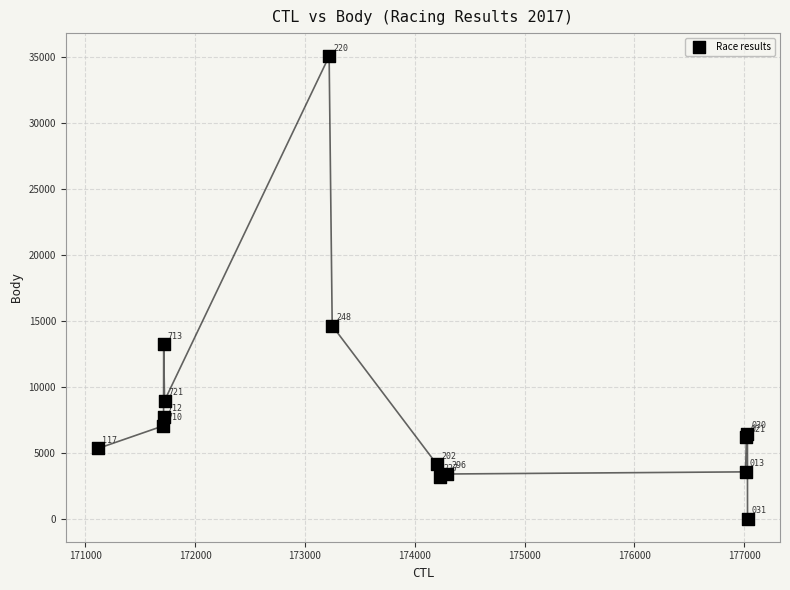

What Y value in the scatter plot is closest to 17515?

14612